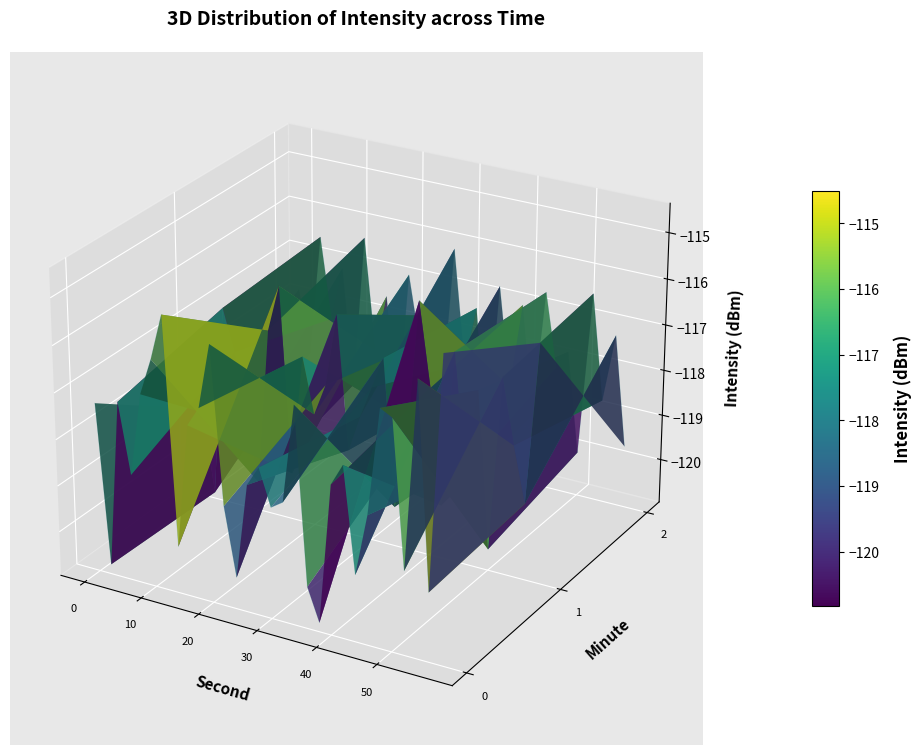

What is the difference between the second highest and minimum values in the minute_1 series?

0.1